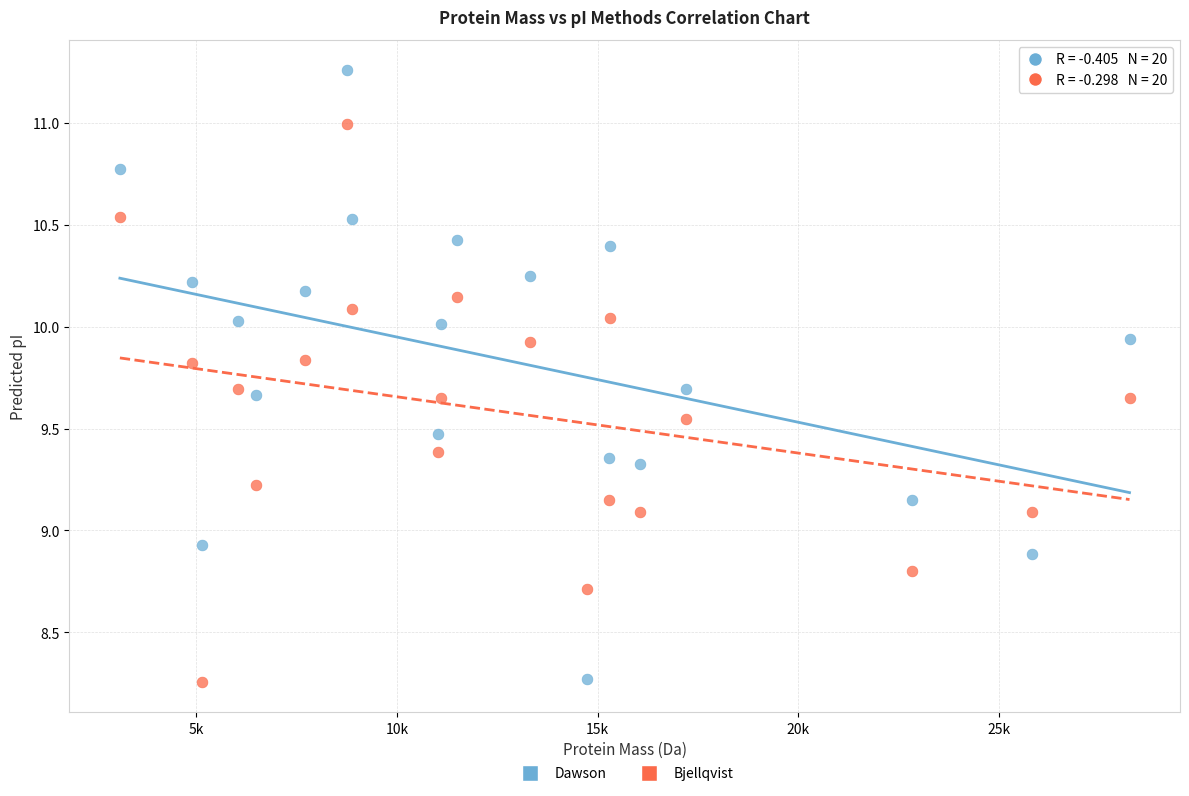

Across all data points, what is the range of Y values (max minus min)?

3.0